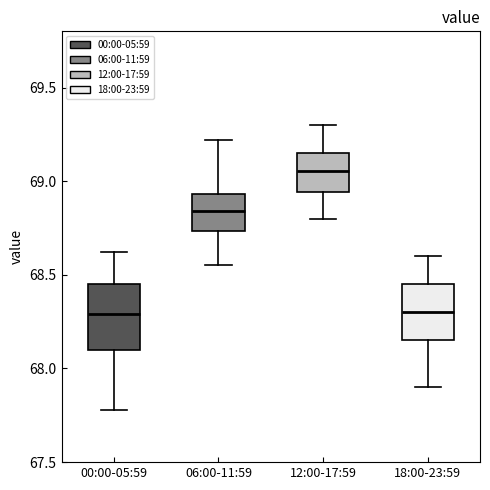

Comparing the boxes themselves (not the whiskers), which one is the tallest?

00:00-05:59